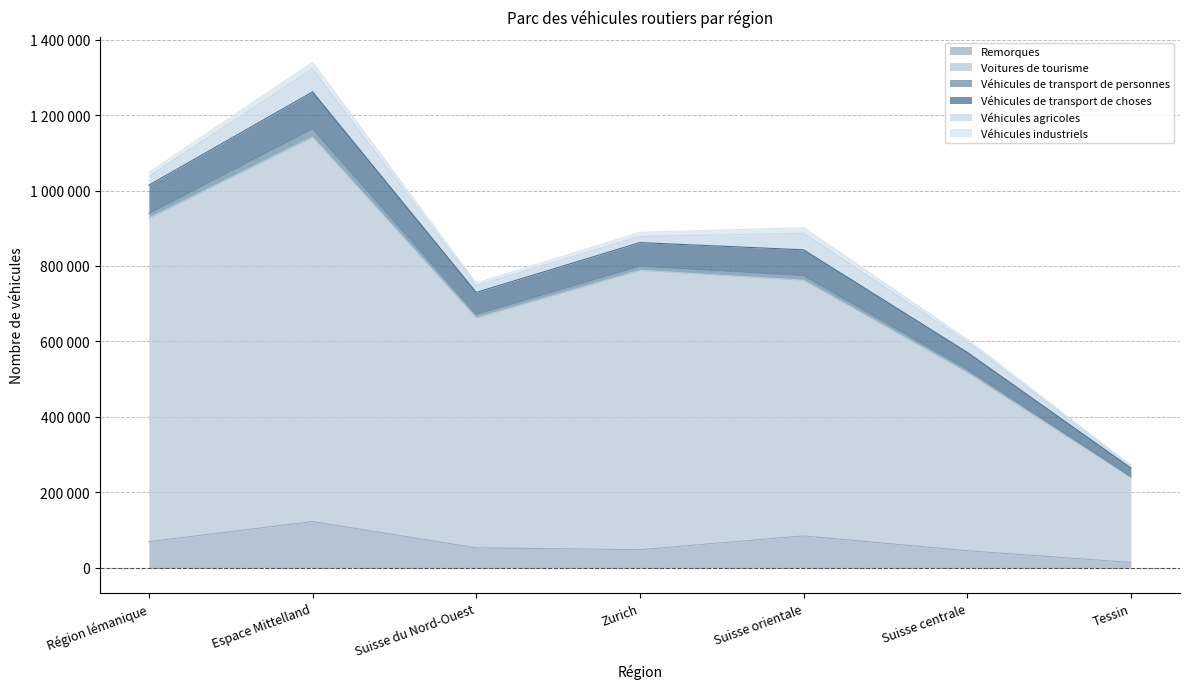

Does the chart display data point markers on the line(s)?

No